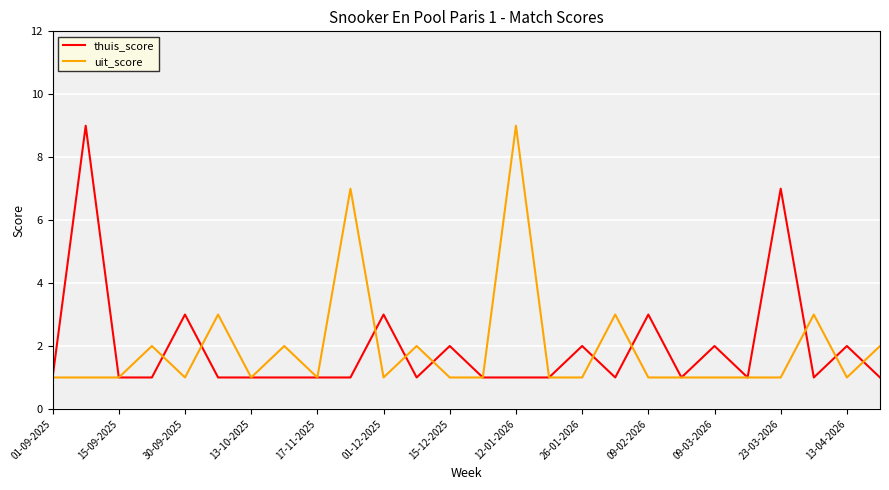

What is the highest value of the uit_score series?

9